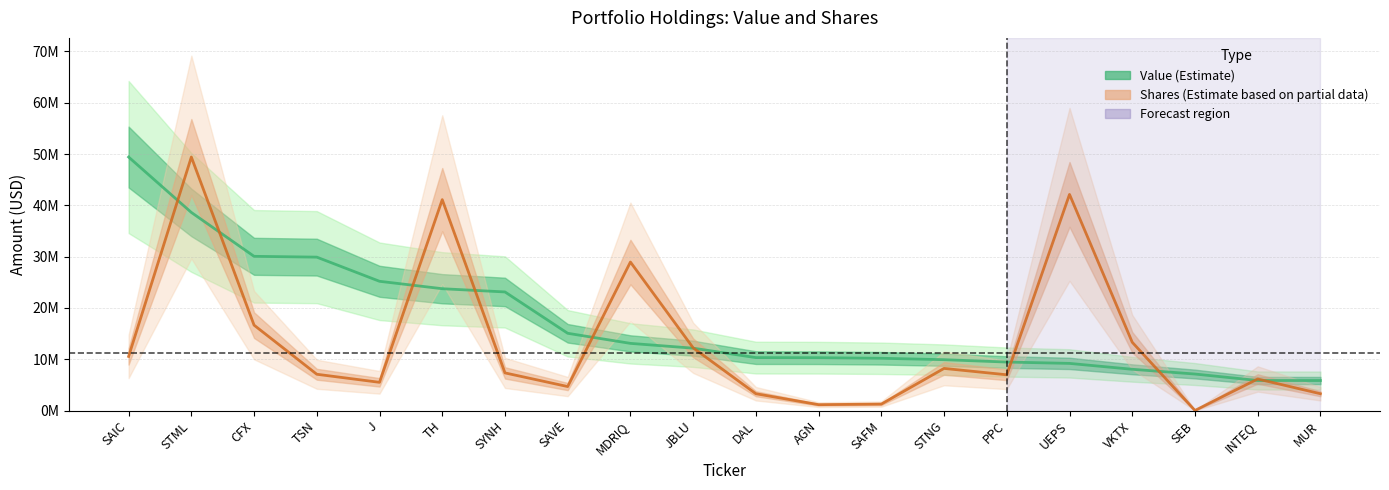

Which series has the widest spread of values?

Shares (Estimate based on partial data)